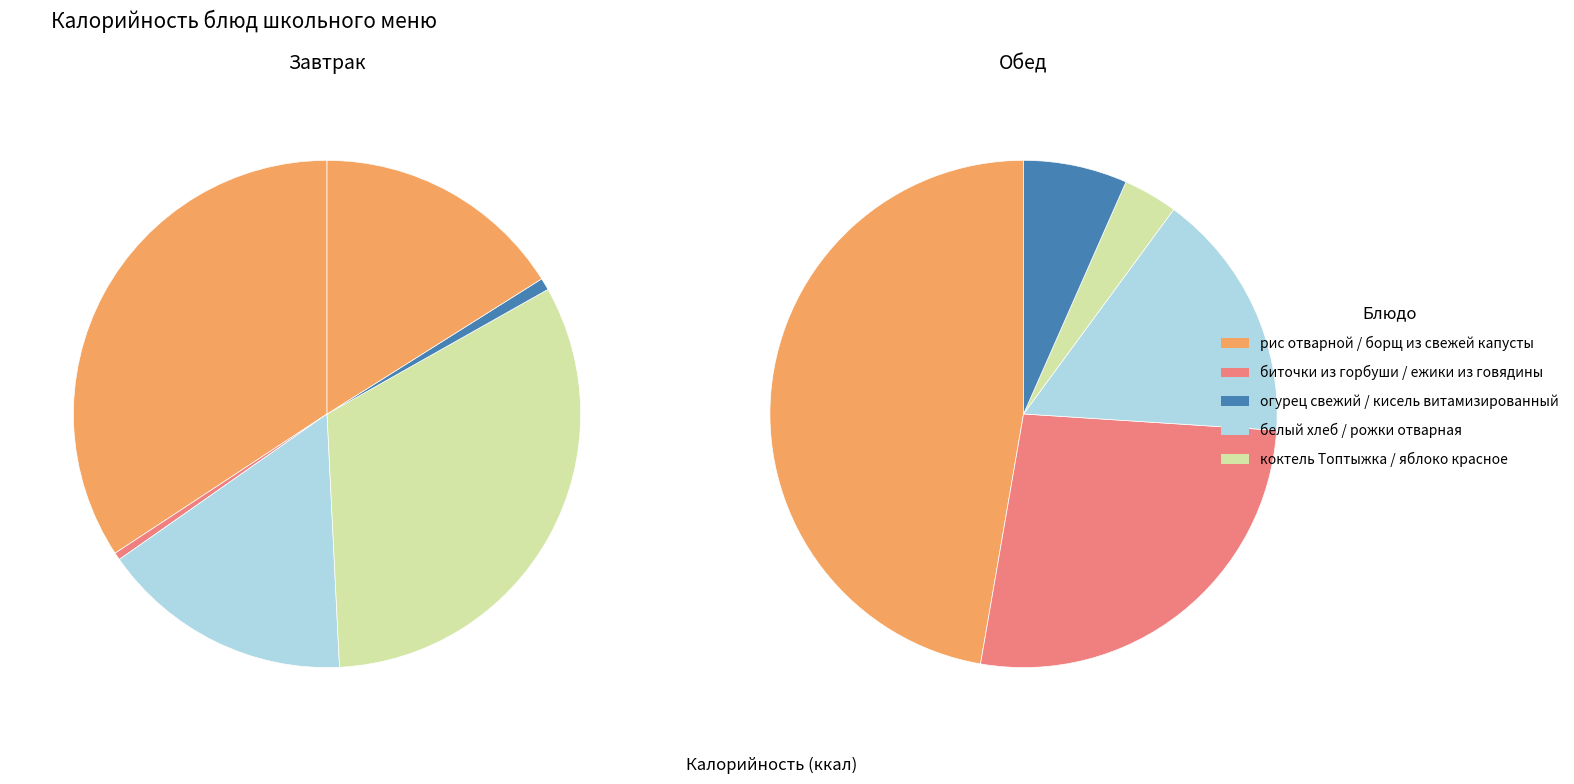

Count the number of slices in the pie.

11